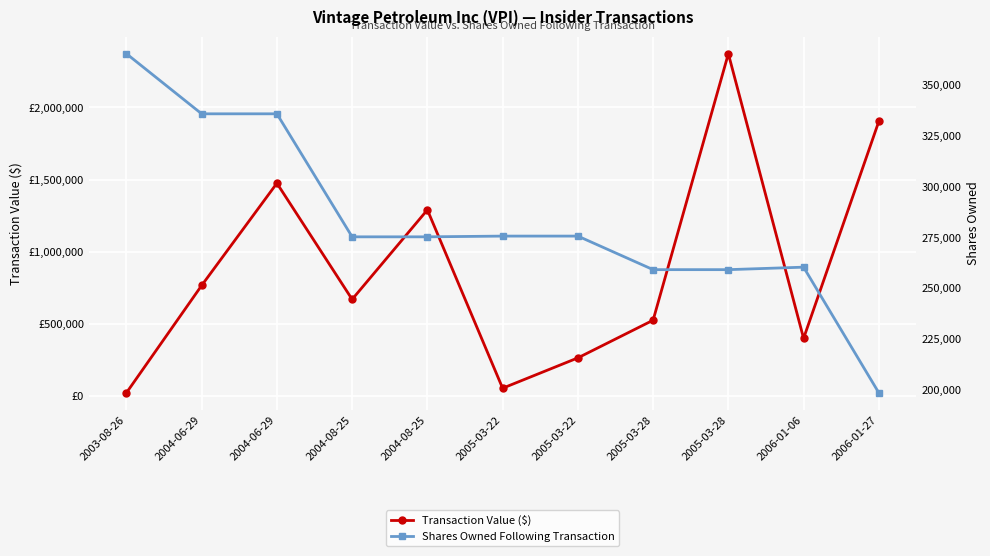

How many lines are shown in the chart?

2